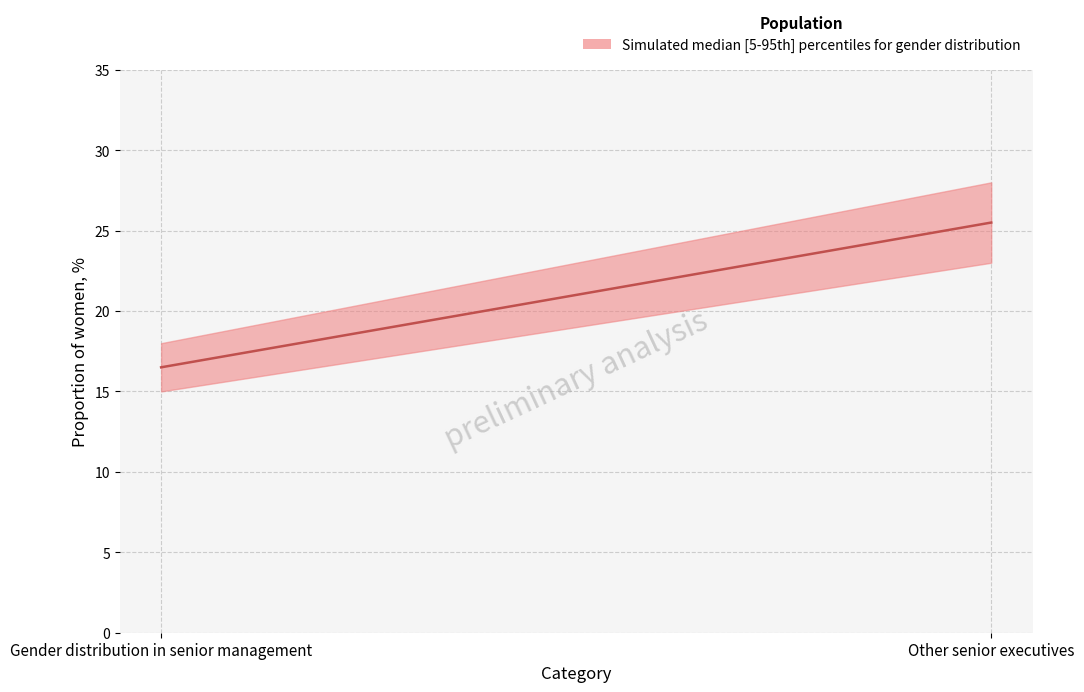

Is it true that 2022 equals 15 at Gender distribution in senior management?

True